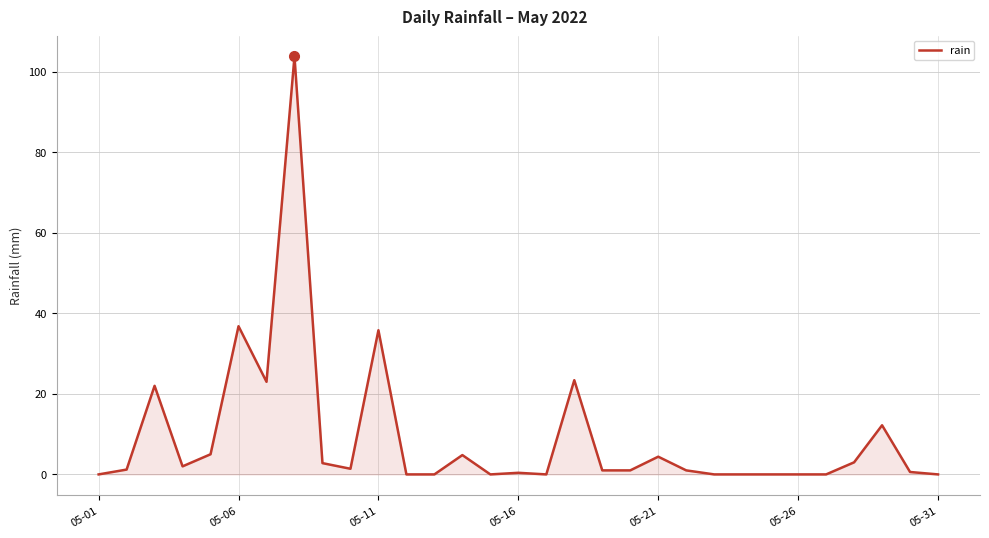

Does the chart have visible grid lines?

Yes